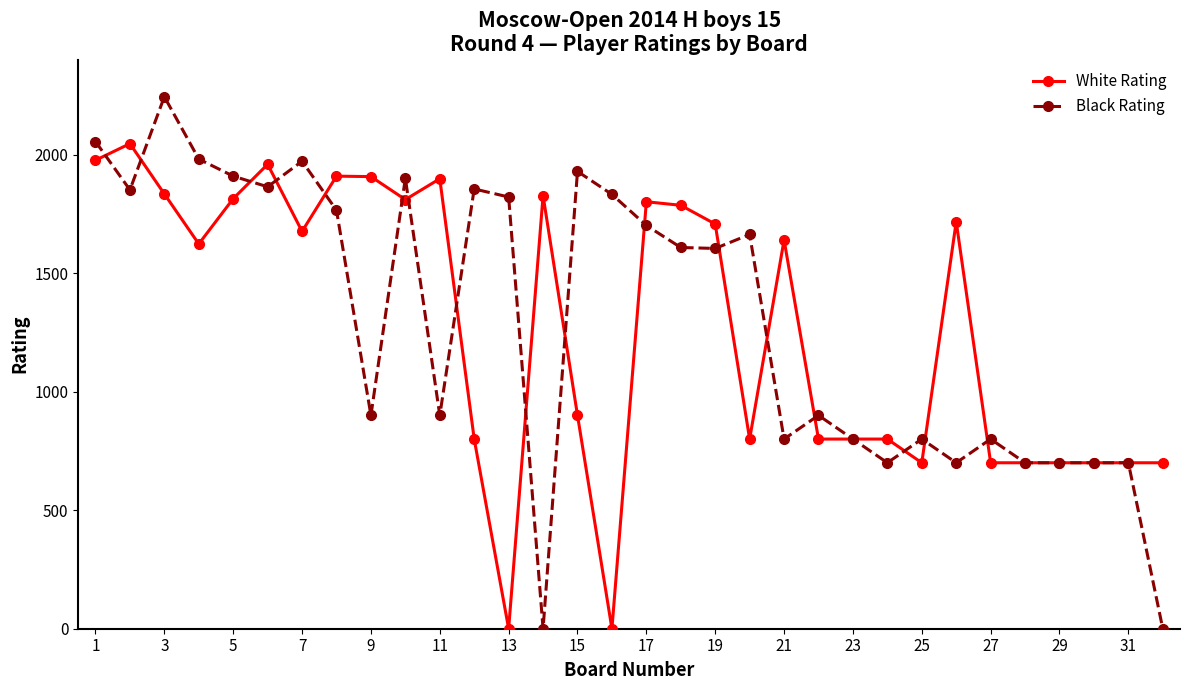

Which series has the widest spread of values?

Black Rating